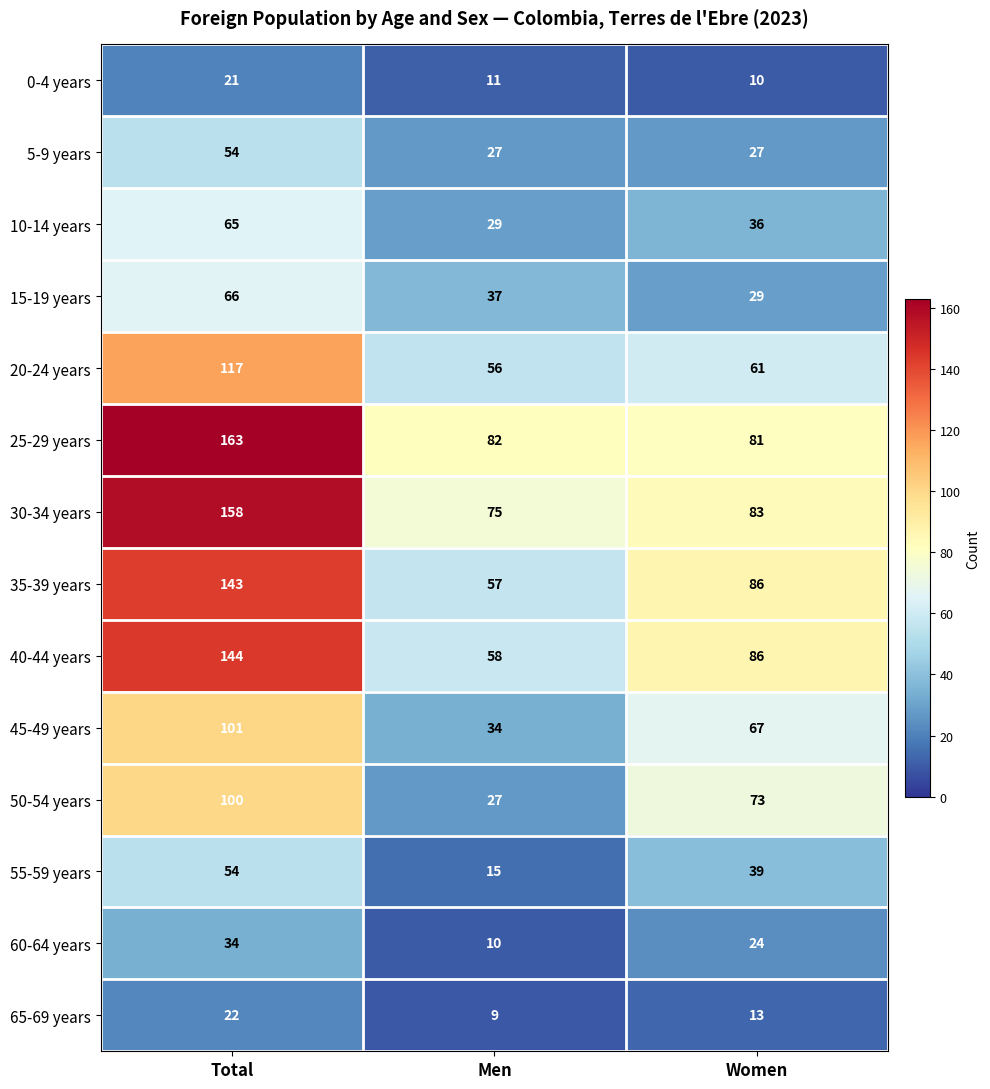

Count the number of categories in the chart.

3